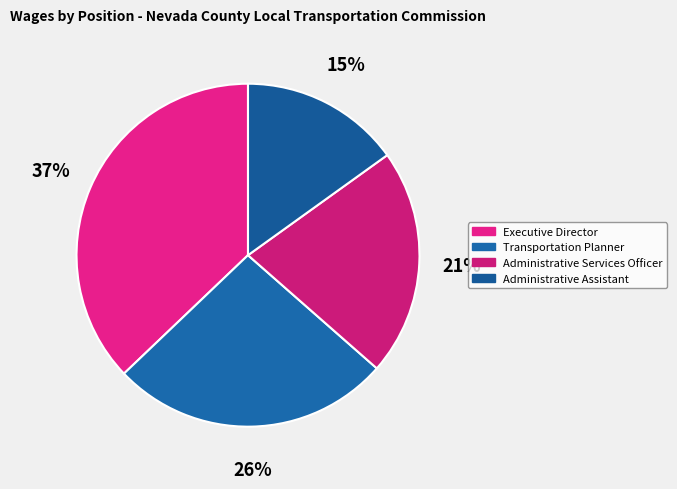

To the nearest percent, what is the average slice percentage?

25%